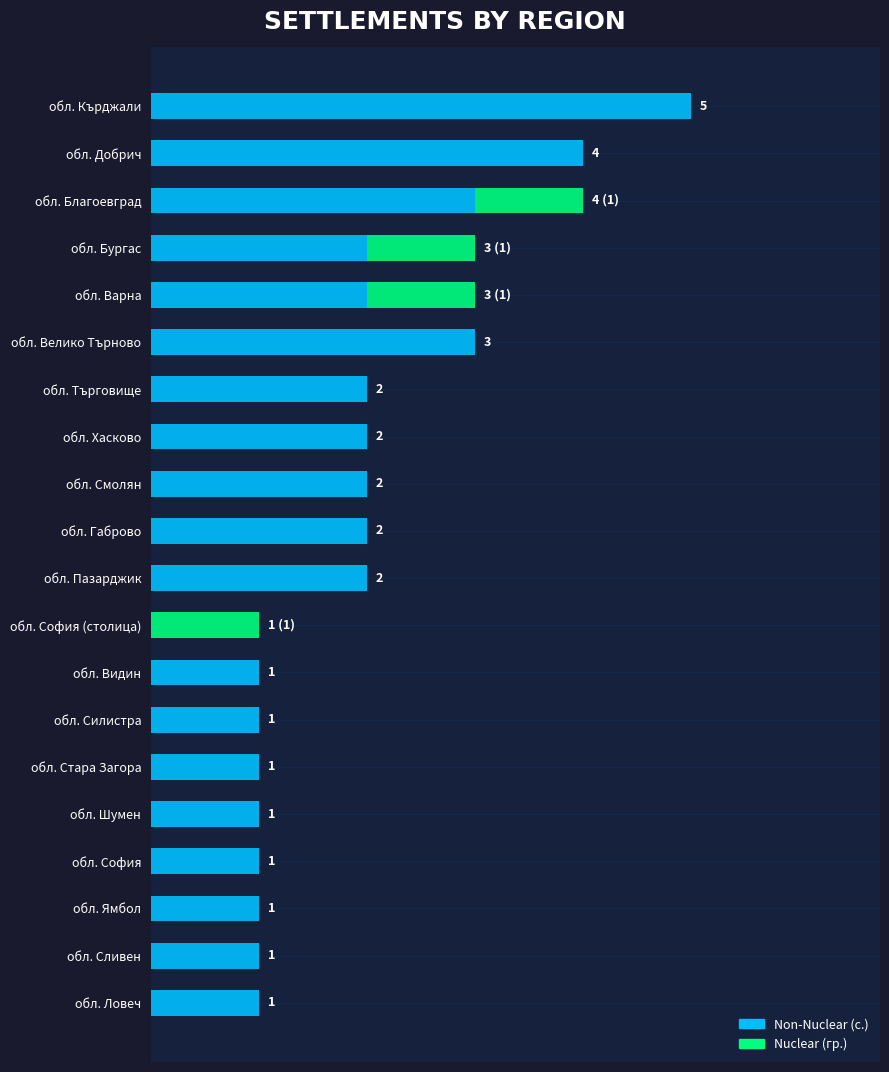

Rank the categories by Non-Nuclear (с.) value from lowest to highest.

обл. София (столица), обл. Видин, обл. Силистра, обл. Стара Загора, обл. Шумен, обл. София, обл. Ямбол, обл. Сливен, обл. Ловеч, обл. Бургас, обл. Варна, обл. Търговище, обл. Хасково, обл. Смолян, обл. Габрово, обл. Пазарджик, обл. Благоевград, обл. Велико Търново, обл. Добрич, обл. Кърджали